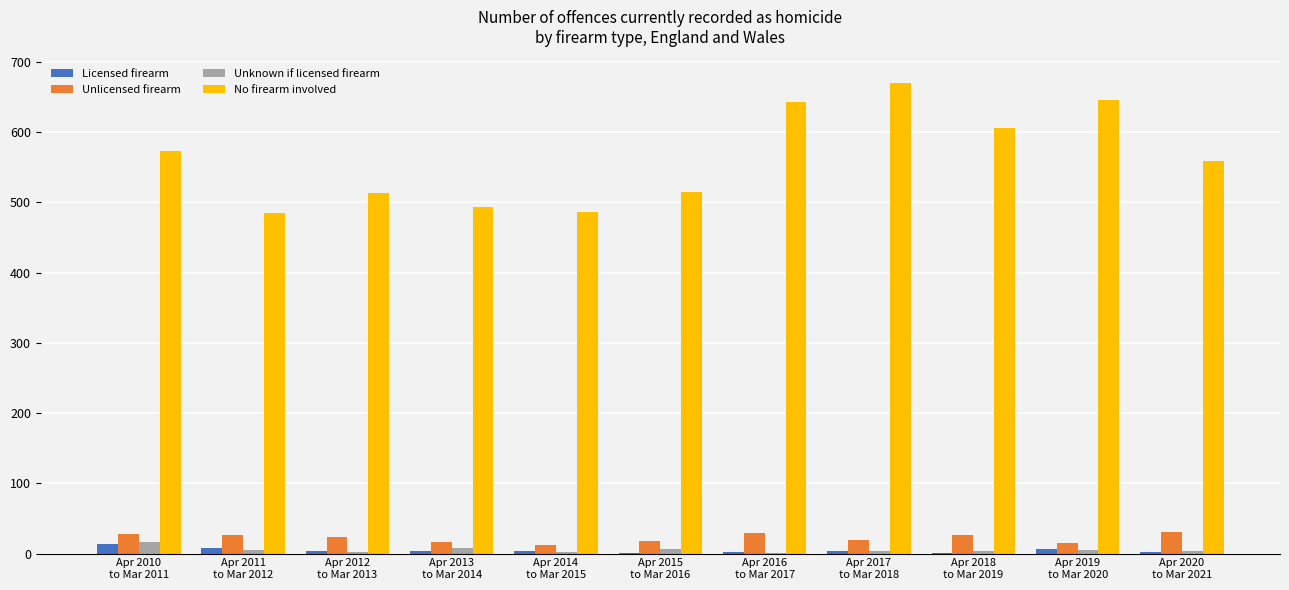

Which series changed the most between Apr 2012
to Mar 2013 and Apr 2017
to Mar 2018?

No firearm involved